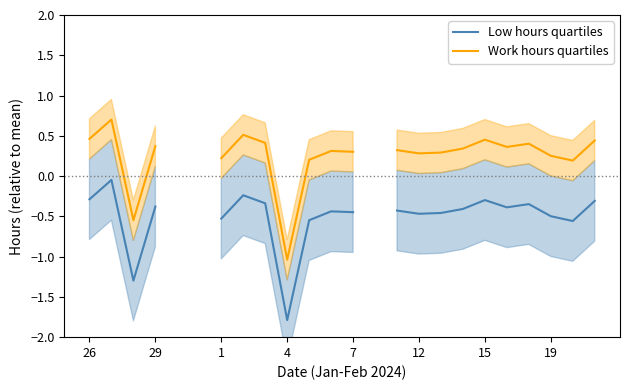

What is the highest value of the Work hours quartiles series?

0.7